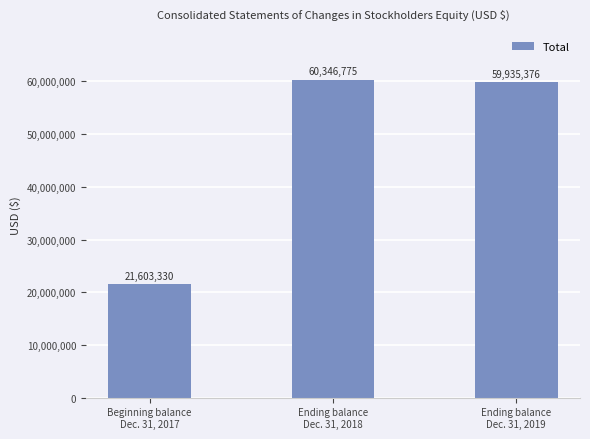

How many distinct data groups are displayed?

1